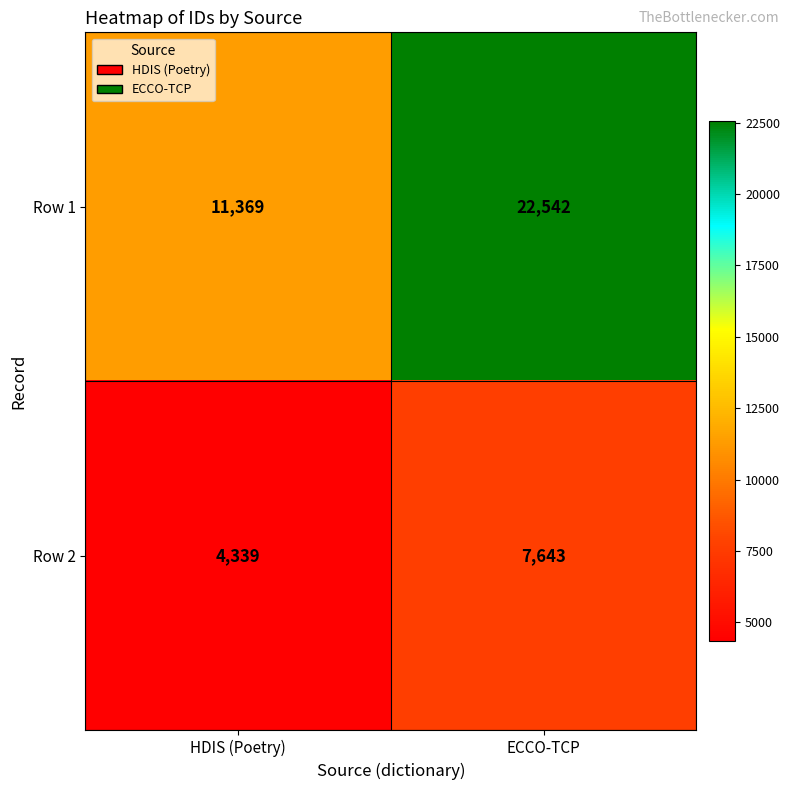

Reading left to right, what are all the values shown in this chart?

Row 1: 11369	22542
Row 2: 4339	7643